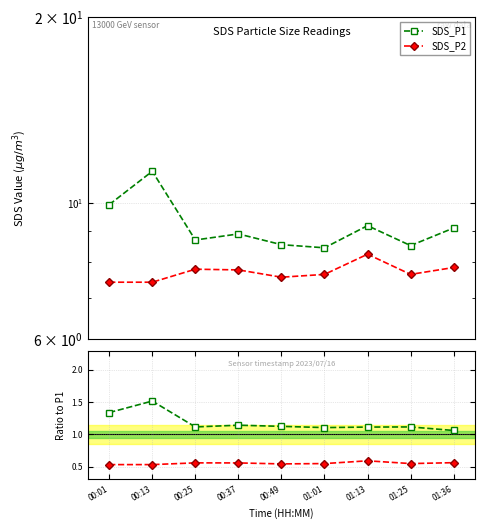

What is the value of the SDS_P2 point at the 6th from the left?

7.7